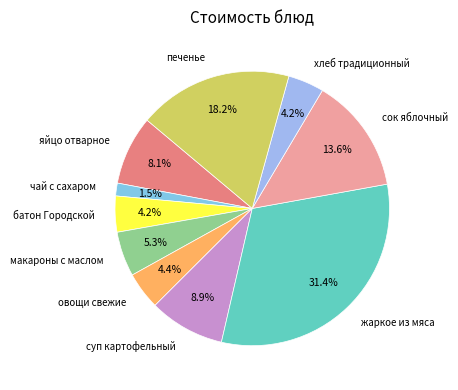

What percentage is the печенье slice, to the nearest percent?

18%